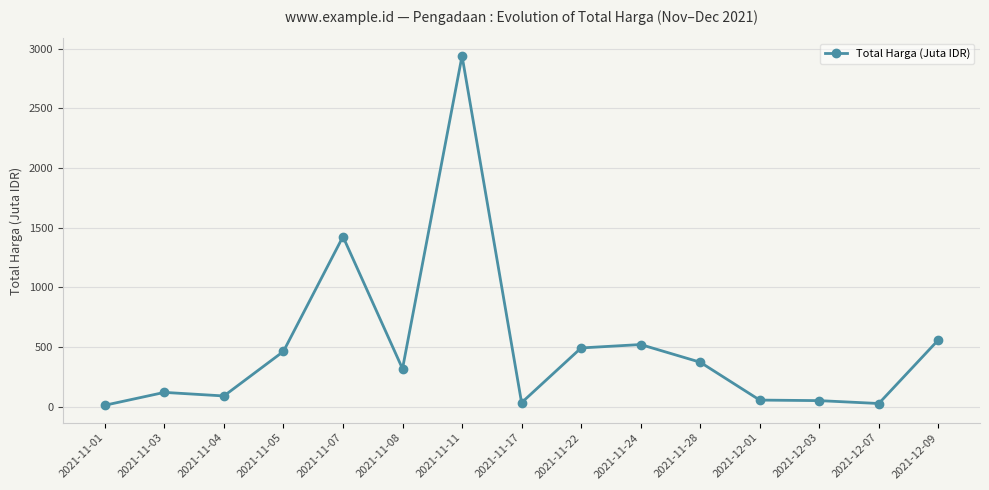

Count the number of categories in the chart.

15